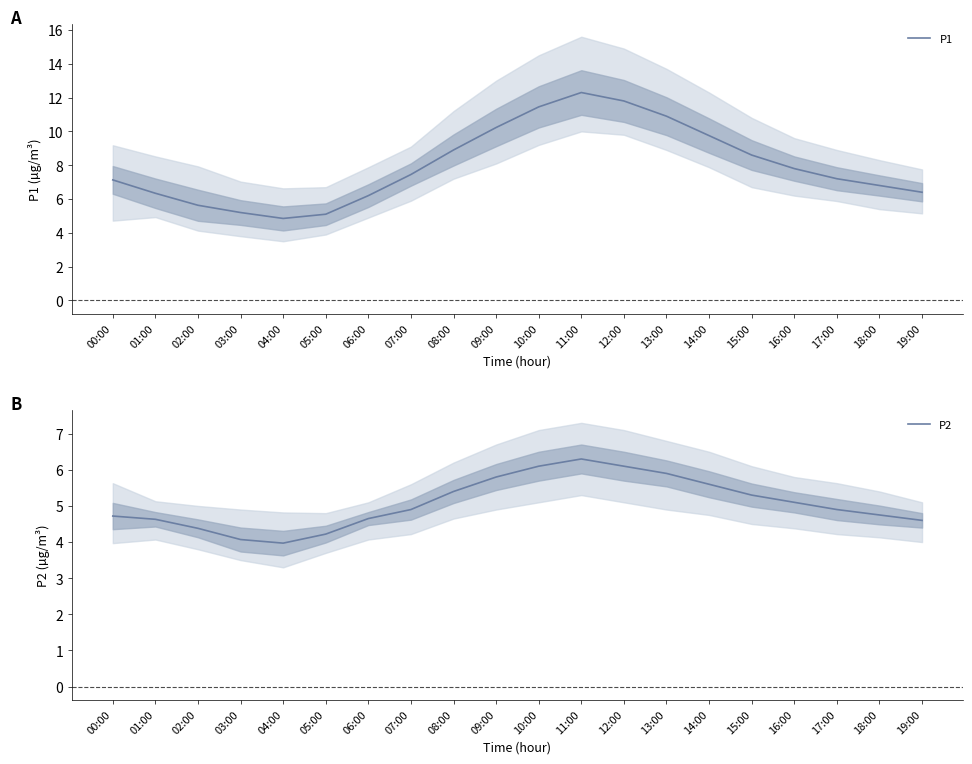

What is the difference between the P1 values at 11:00 and 10:00?

0.9